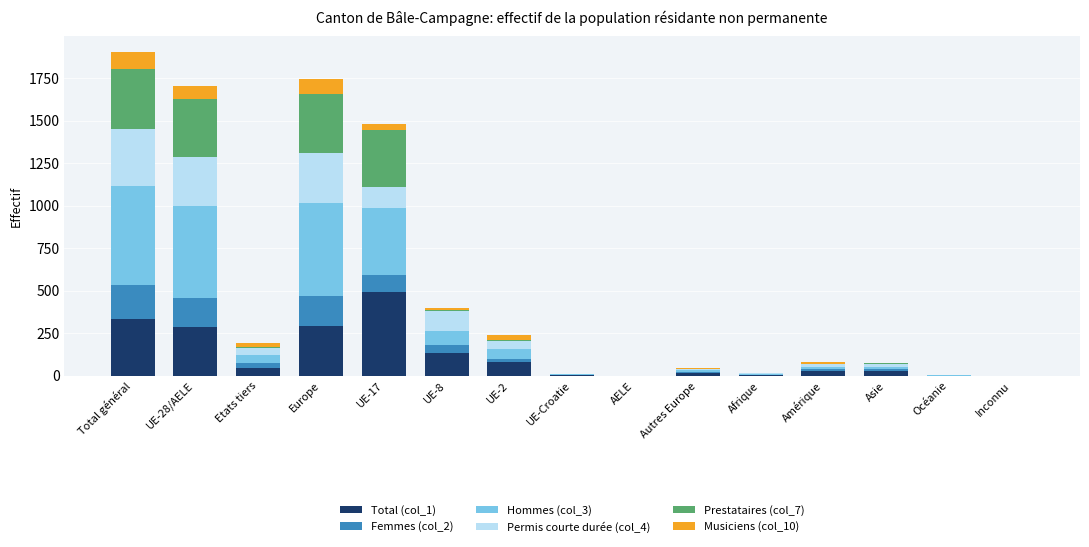

At which label does Total (col_1) reach its peak?

UE-17